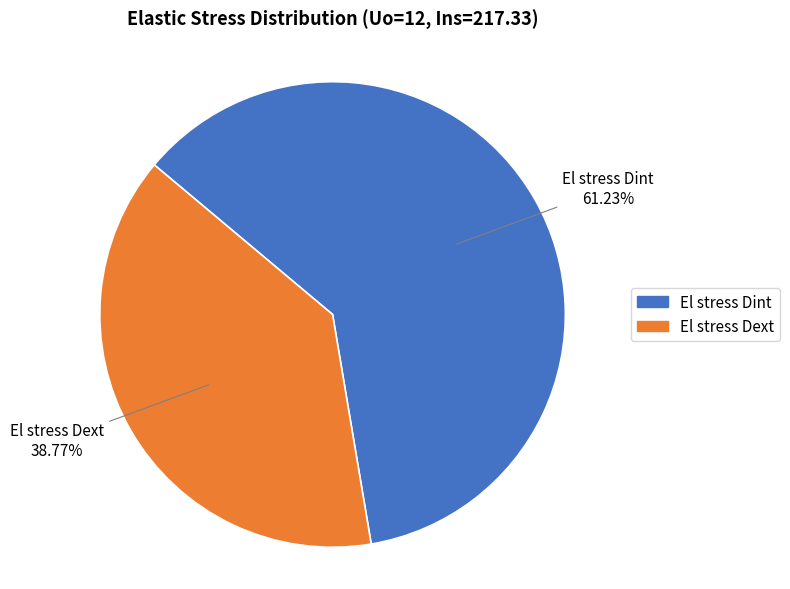

The El stress Dint slice represents 61% of the pie. True or false?

True